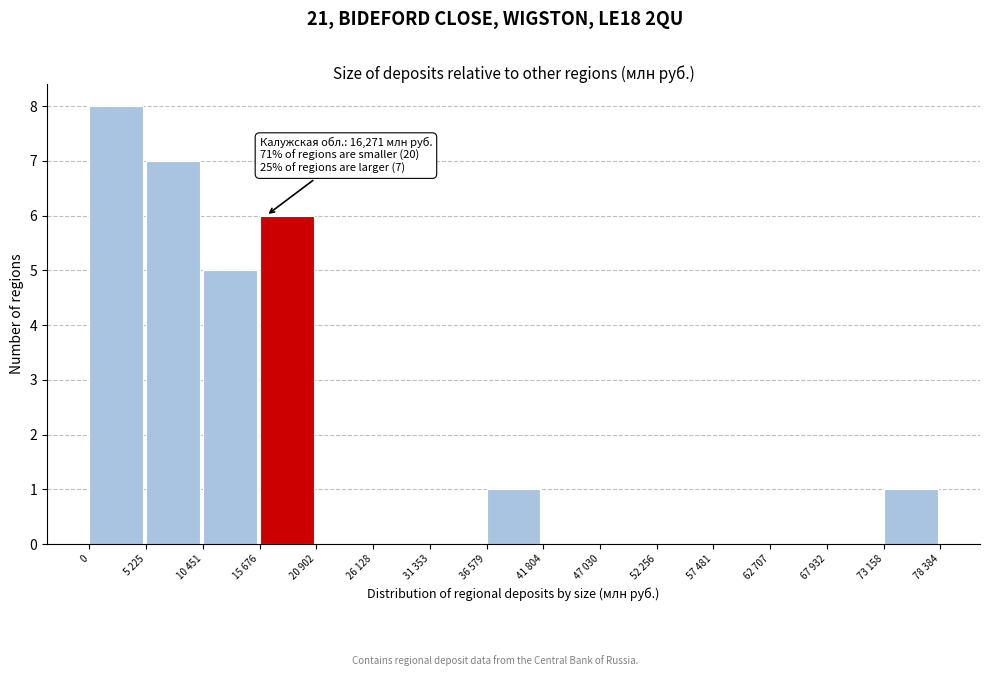

Reading right to left, what are all the values shown in this chart?

73 158=1	67 932=0	62 707=0	57 481=0	52 256=0	47 030=0	41 804=0	36 579=1	31 353=0	26 128=0	20 902=0	15 676=6	10 451=5	5 225=7	0=8